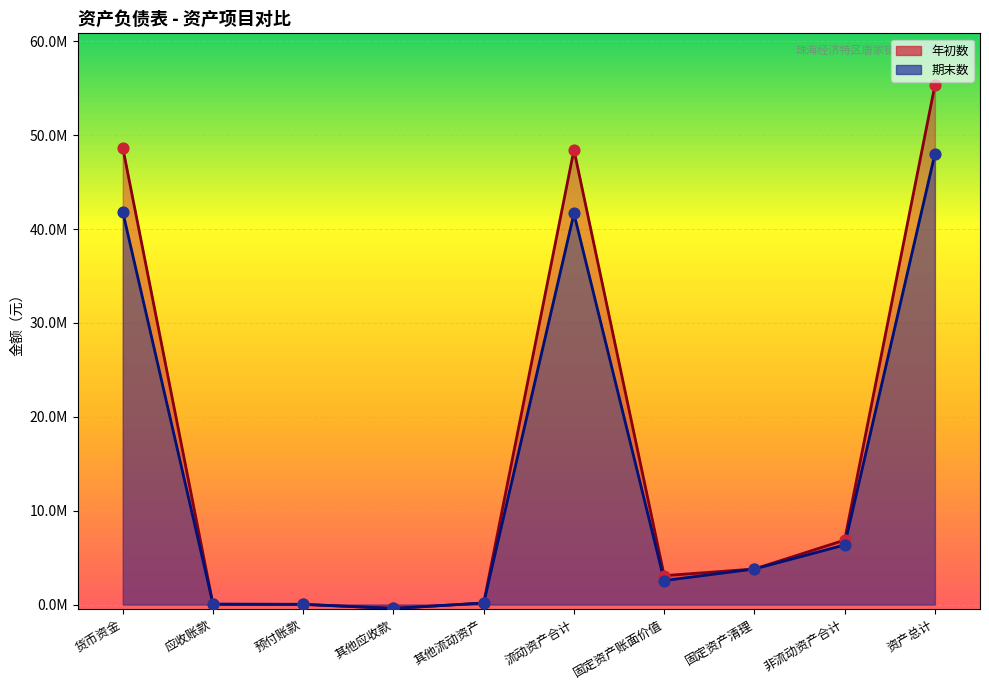

What are all the series names shown in the legend?

年初数, 期末数